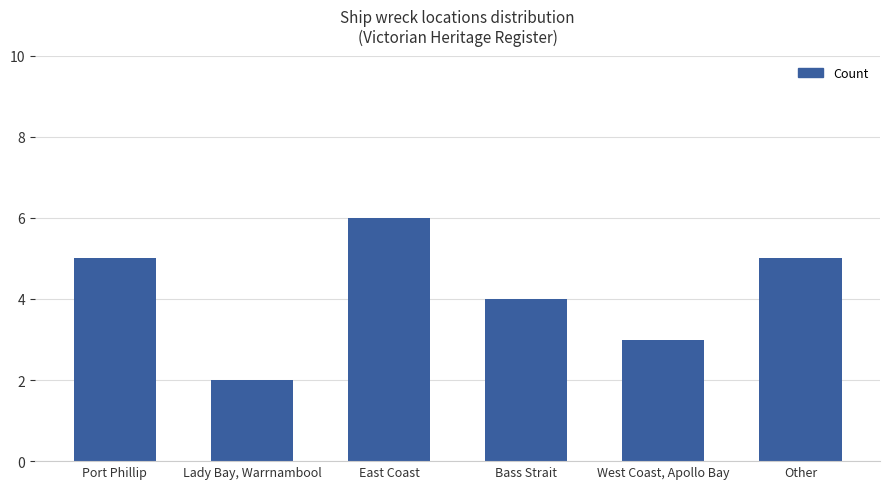

What is the maximum value shown in the chart?

6